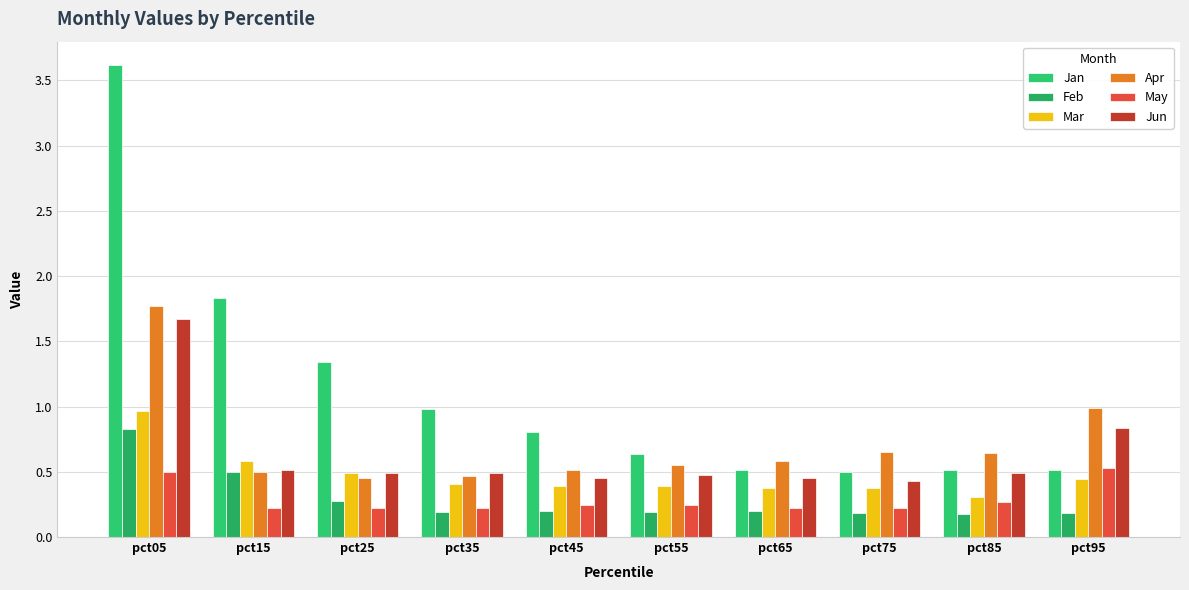

What is the difference between the highest and lowest values at pct35?

0.8